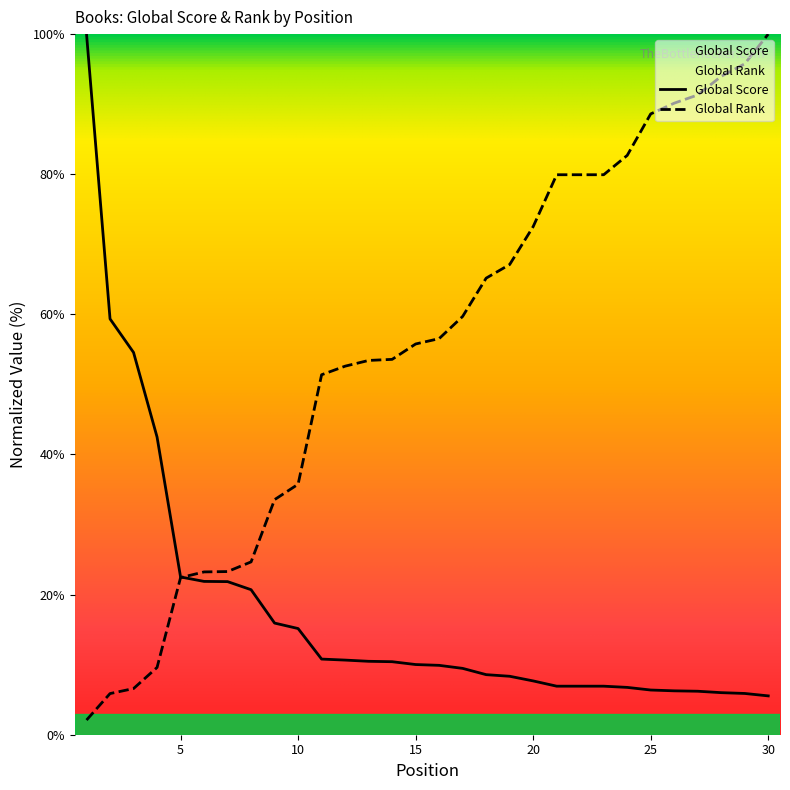

Rank the series at 15 from lowest to highest value.

Global Score, Global Rank